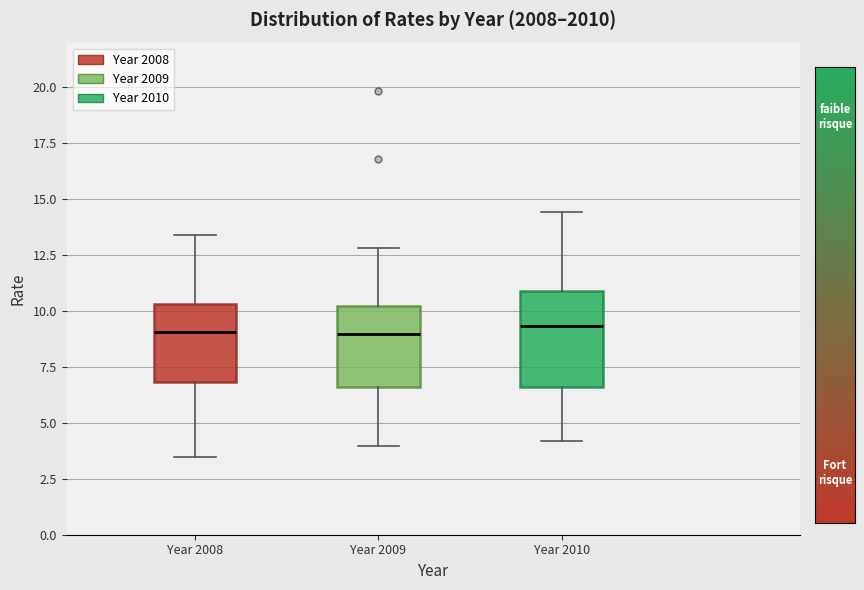

Comparing the boxes themselves (not the whiskers), which one is the tallest?

Year 2010